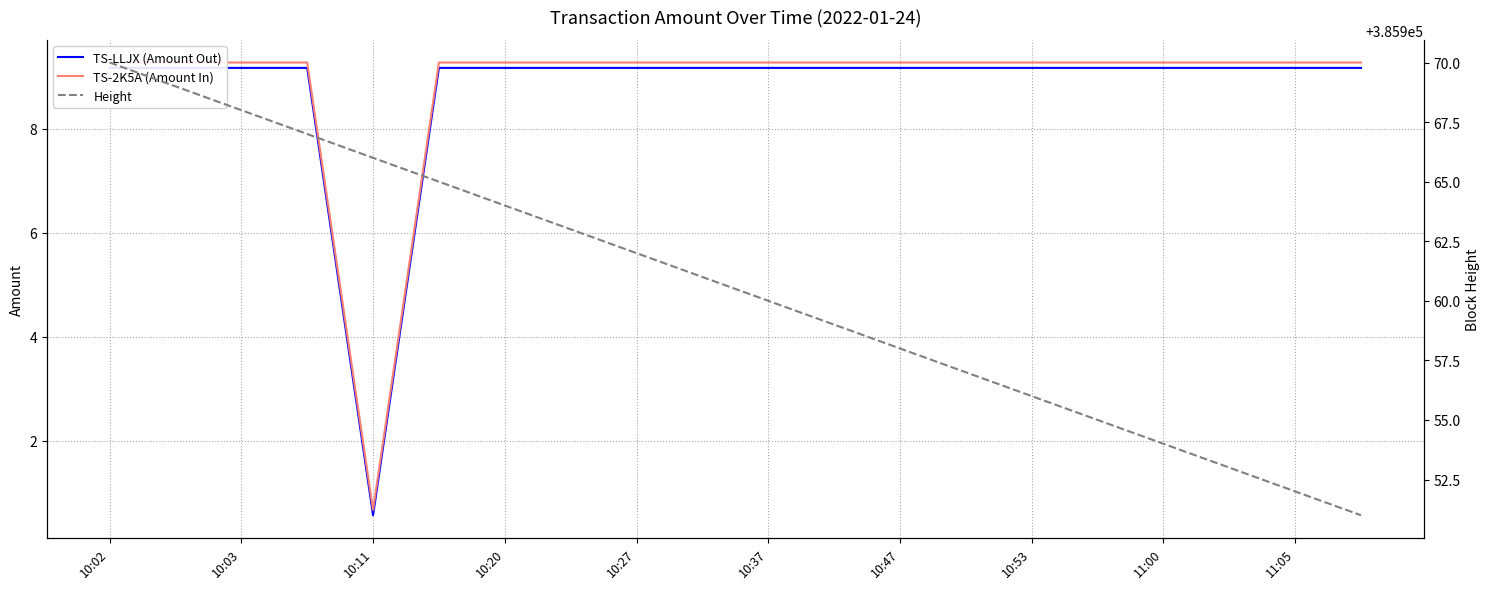

Which category has the highest value in the TS-2K5A (Amount In) series?

10:02